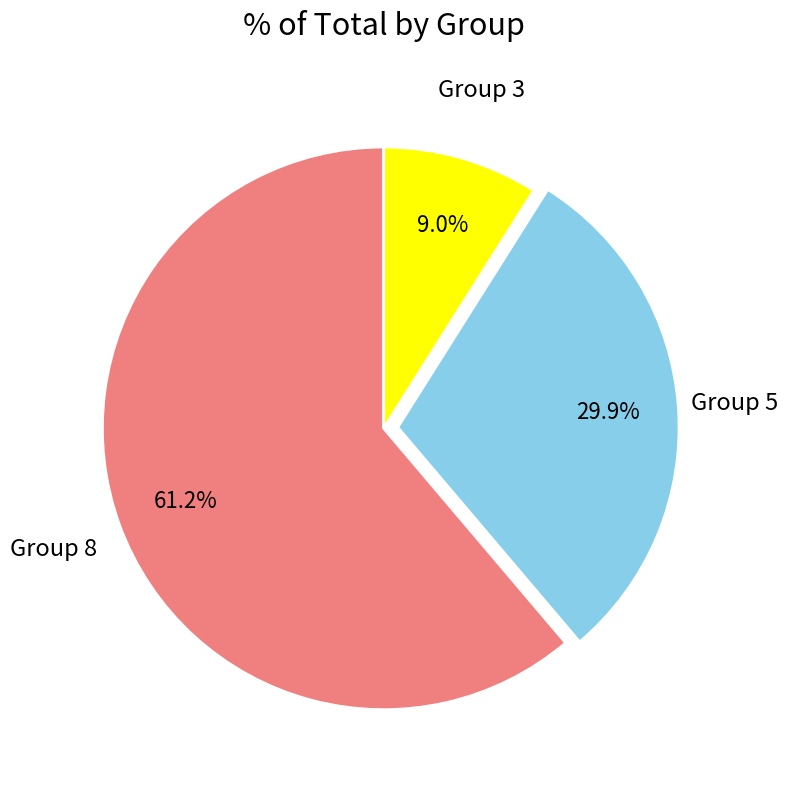

How many segments does this pie chart have?

3